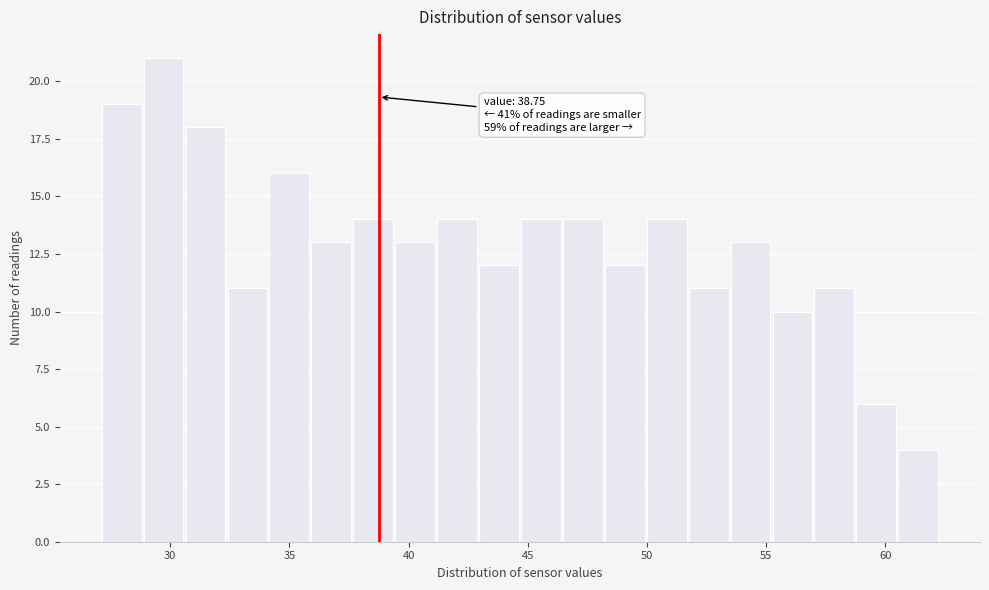

Around what value on the x-axis is the tallest bar? Give the approximate position of its centre, as read against the axis.

29.5